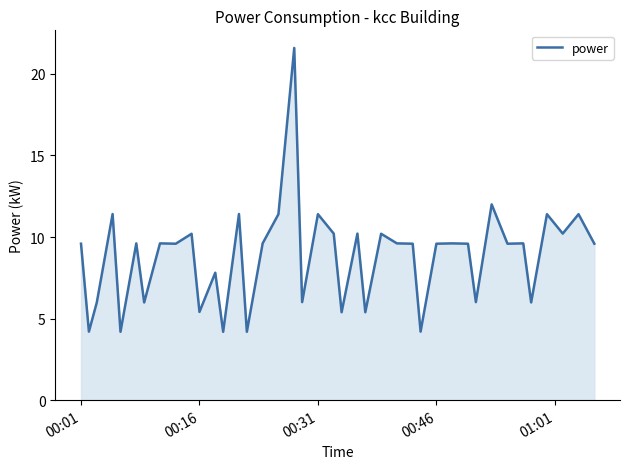

How many lines are shown in the chart?

1